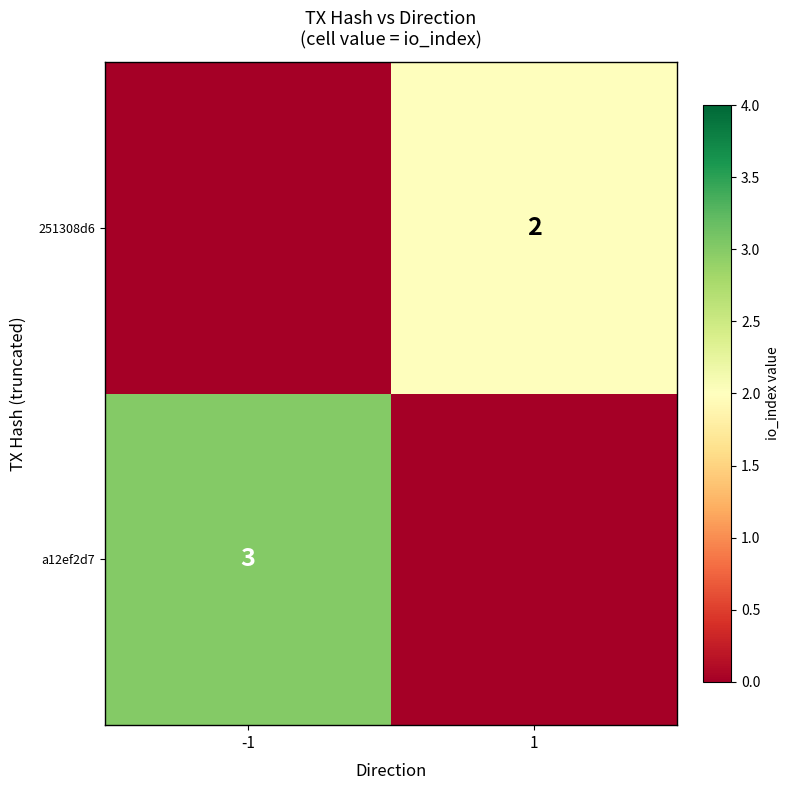

The value of 251308d6 at 1 is 2. True or false?

True